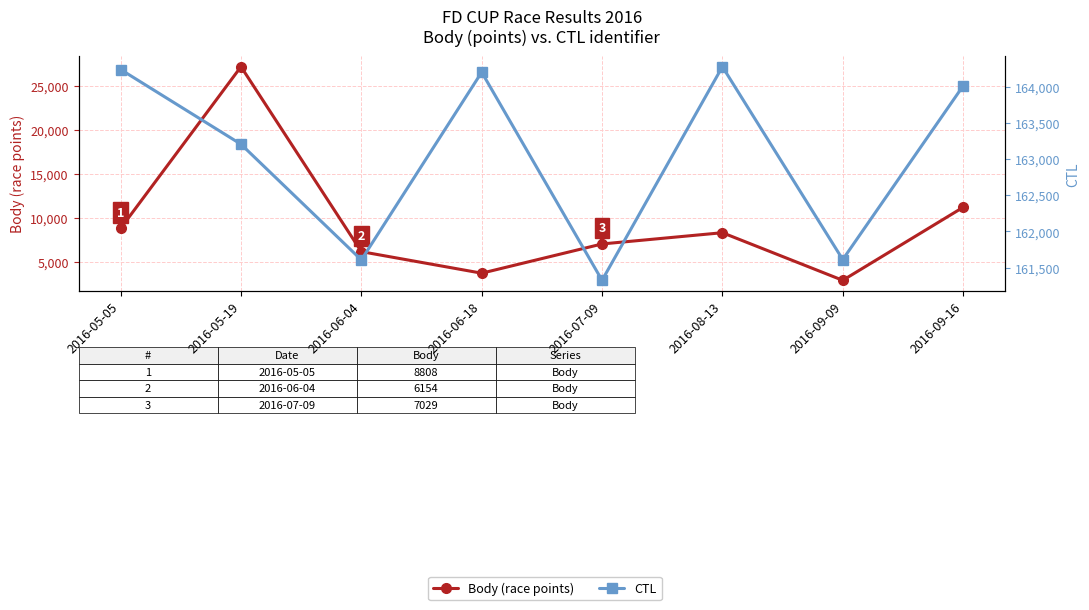

True or false: CTL and Body (race points) intersect in this chart.

False